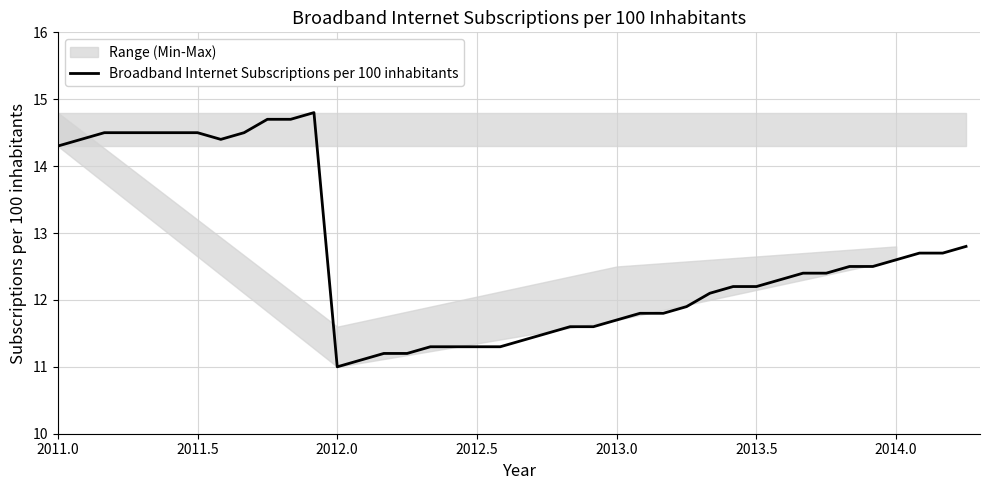

How many points are lower than both their immediate neighbors (excluding endpoints)?

2